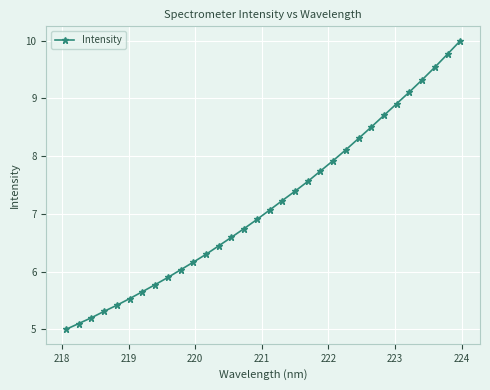

What is the smallest value displayed?

5.0